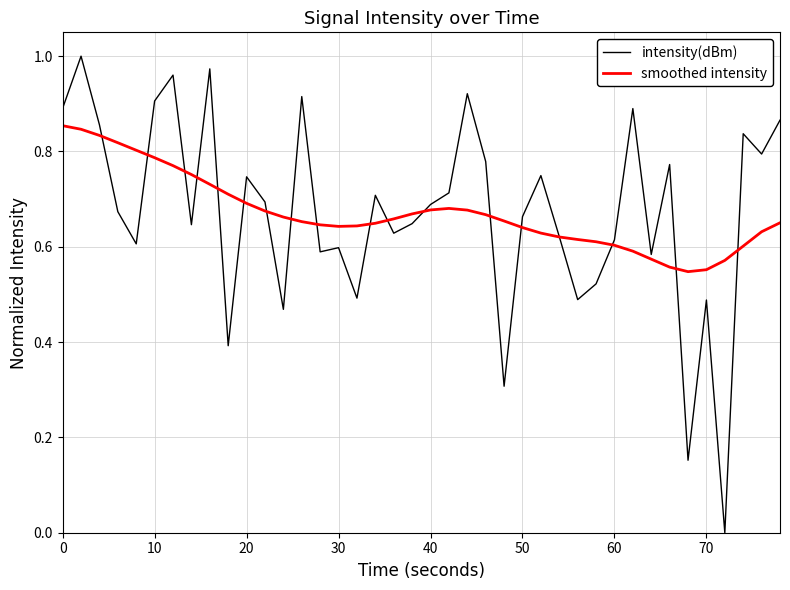

List the series in order of their peak value, lowest first.

smoothed intensity, intensity(dBm)